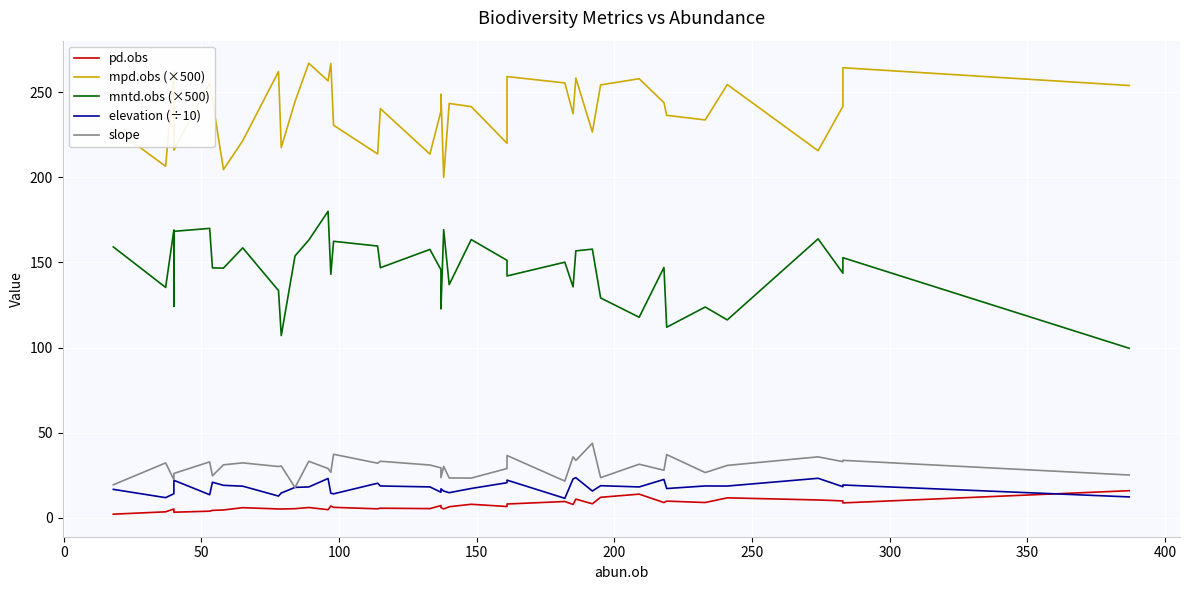

Reading right to left, transcribe all the data shown in this chart.

pd.obs: 16.0	8.8	10.0	10.6	11.8	9.1	9.9	9.1	14.0	12.1	8.3	11.1	8.0	9.7	8.2	6.7	8.0	6.6	5.3	6.1	7.3	5.5	5.7	5.4	6.2	7.0	4.9	6.1	5.4	5.3	5.3	6.0	4.7	4.5	4.0	3.4	4.5	5.3	3.6	2.2
mpd.obs (×500): 253.8	264.3	241.6	215.6	254.4	233.6	236.3	243.8	257.8	254.2	226.5	258.2	237.2	255.3	259.1	219.9	241.4	243.3	199.9	248.8	238.8	213.6	240.3	213.7	230.5	266.7	256.5	266.9	244.5	217.4	262.0	221.4	204.5	245.4	255.1	215.9	241.9	262.3	206.4	228.9
mntd.obs (×500): 99.6	152.8	143.7	163.8	116.3	123.8	112.0	147.0	117.8	129.2	157.8	156.8	135.6	150.1	142.0	151.2	163.4	137.0	169.2	122.7	145.7	157.6	146.9	159.6	162.4	143.0	180.0	163.1	153.8	107.1	133.4	158.5	146.7	146.8	170.0	168.2	124.2	169.1	135.3	159.1
elevation (÷10): 12.4	19.4	18.3	23.3	18.7	18.8	17.3	22.6	18.2	18.9	15.8	23.6	22.9	11.5	22.2	20.7	17.3	14.8	15.8	17.1	15.1	18.2	18.8	20.4	14.2	14.5	23.2	18.2	18.0	14.7	12.9	18.7	19.2	21.0	13.6	22.1	17.1	14.3	11.9	16.8
slope: 25.2	33.8	33.1	35.9	30.9	26.6	37.2	28.0	31.5	23.7	43.9	33.8	35.9	21.7	36.7	29.0	23.4	23.5	30.3	23.7	29.4	31.1	33.3	32.1	37.4	26.8	29.0	33.3	17.9	30.5	30.2	32.3	31.2	24.8	32.9	26.1	25.2	22.5	32.3	19.5